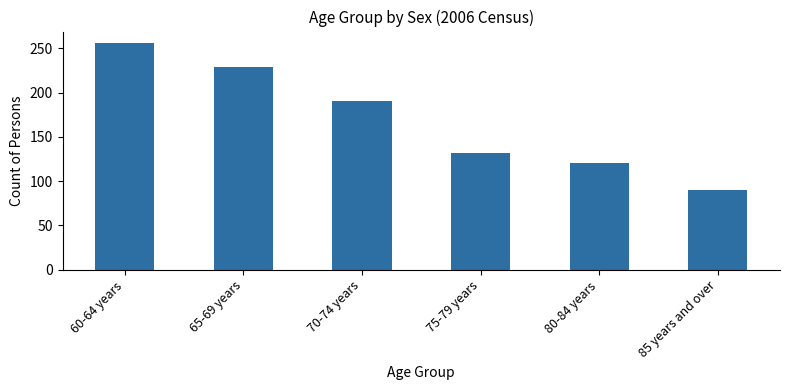

How many values are below 190?

3